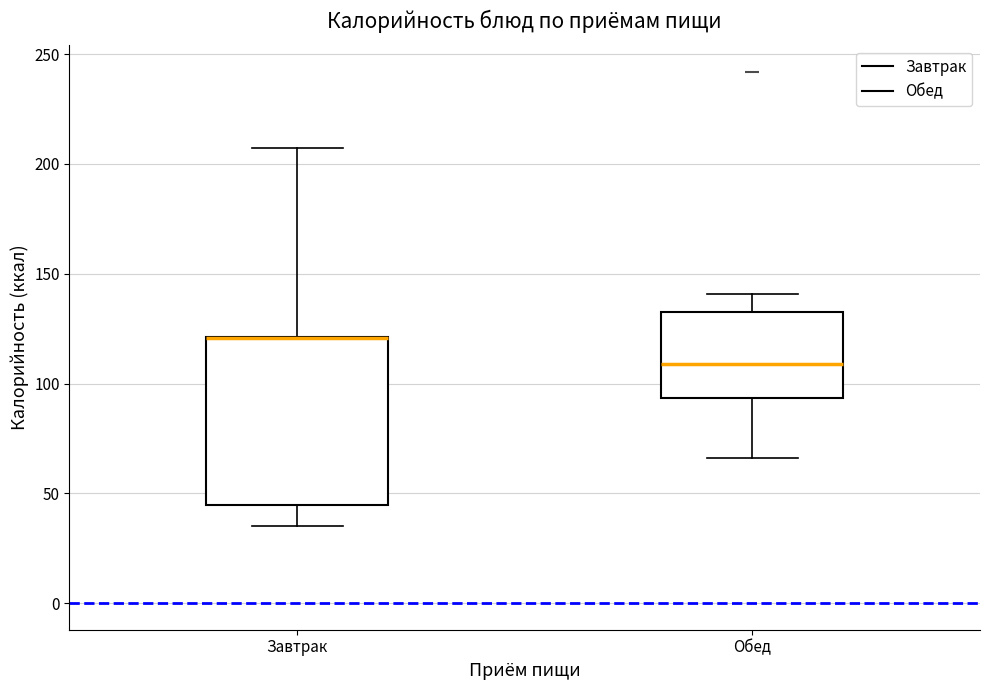

Reading left to right, transcribe this box plot: for each box, give where its median line is, the range the box spans, and where its two whiskers end, as read against the y-axis. The values are not printed on the chart, so give them approximately, as read against the axis.

Завтрак: median 120 (drawn on the box's upper edge), box 45 to 120, whiskers 35 to 205
Обед: median 110, box 95 to 135, whiskers 65 to 140